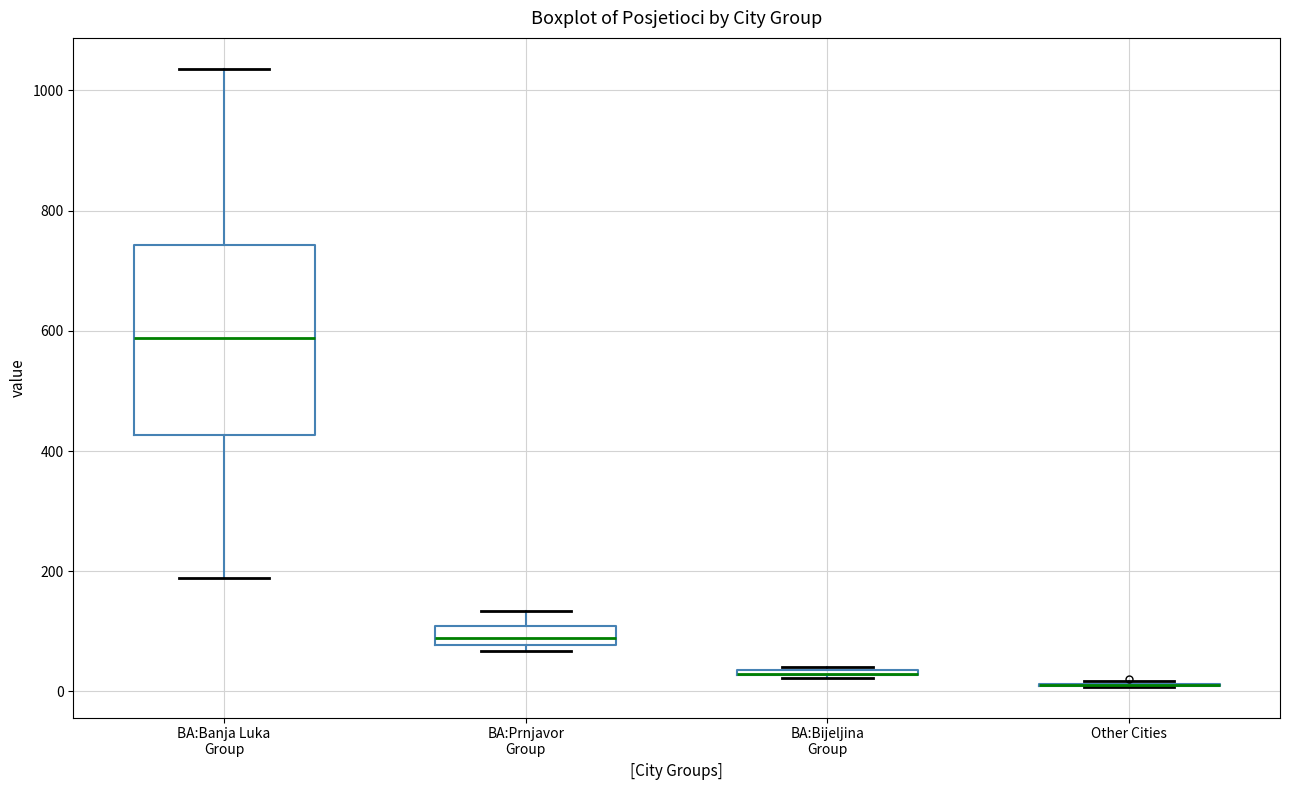

Where is the lower edge of the box for BA:Prnjavor Group on the y-axis? The values are not printed on the chart, so give them approximately, as read against the axis.

80